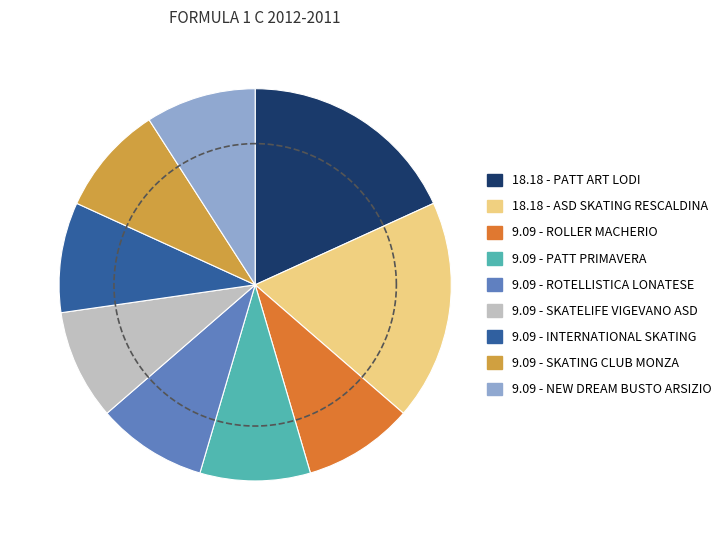

The SKATELIFE VIGEVANO ASD slice represents 9% of the pie. True or false?

True